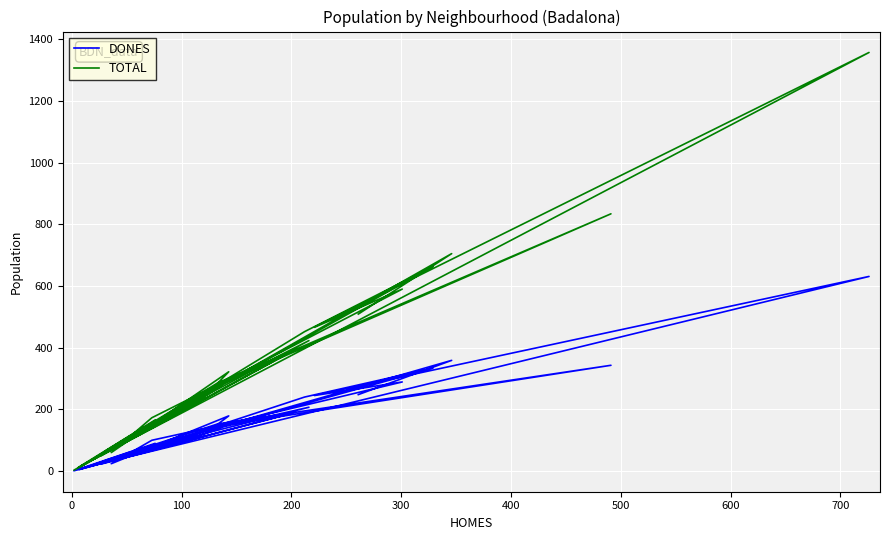

True or false: DONES and TOTAL intersect in this chart.

False